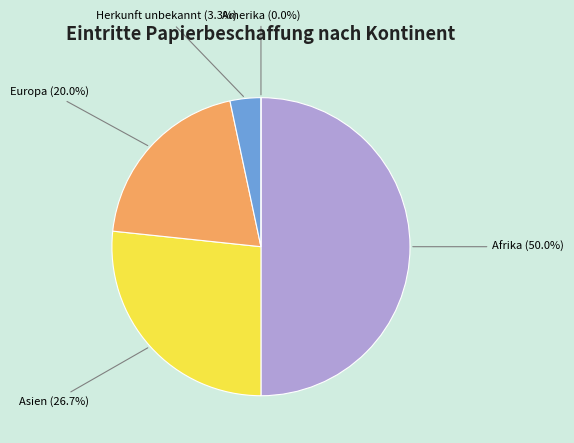

What percentage is NOT represented by Asien?

73.3%